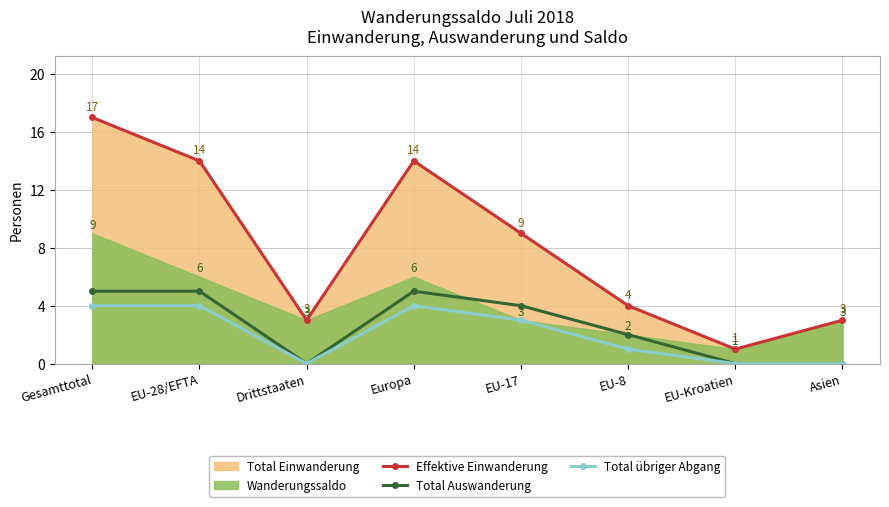

Which category has the highest value in the Effektive Einwanderung series?

Gesamttotal